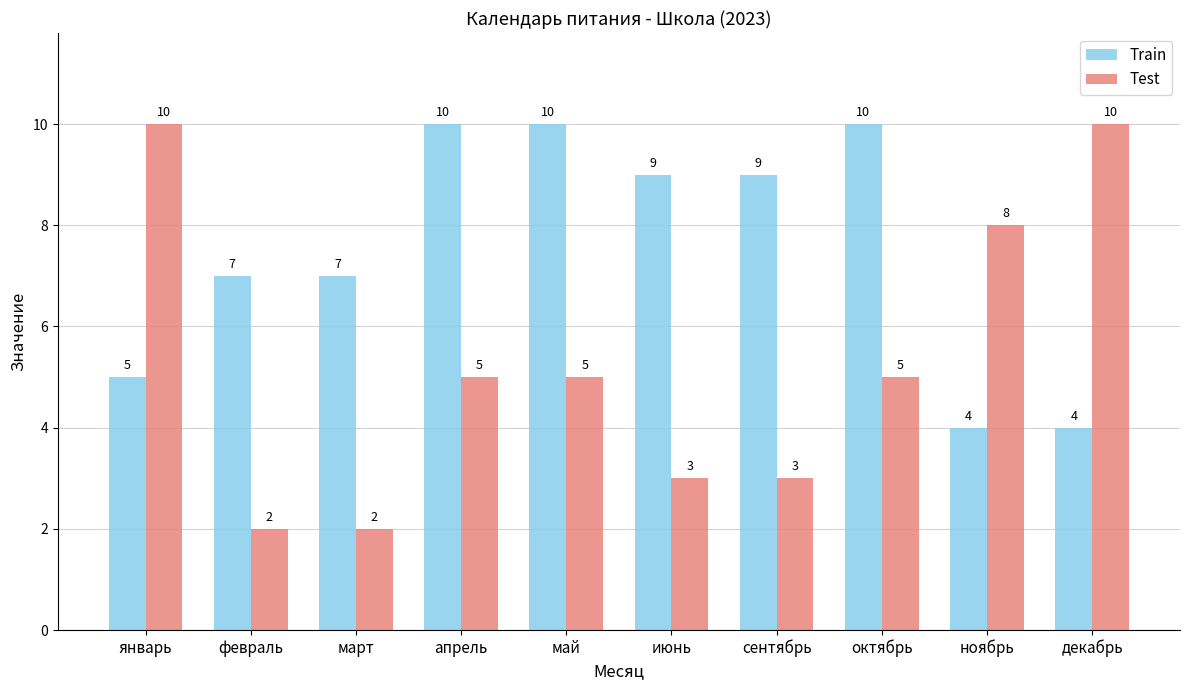

Is the value of Test at апрель greater than the value of Train at февраль?

No